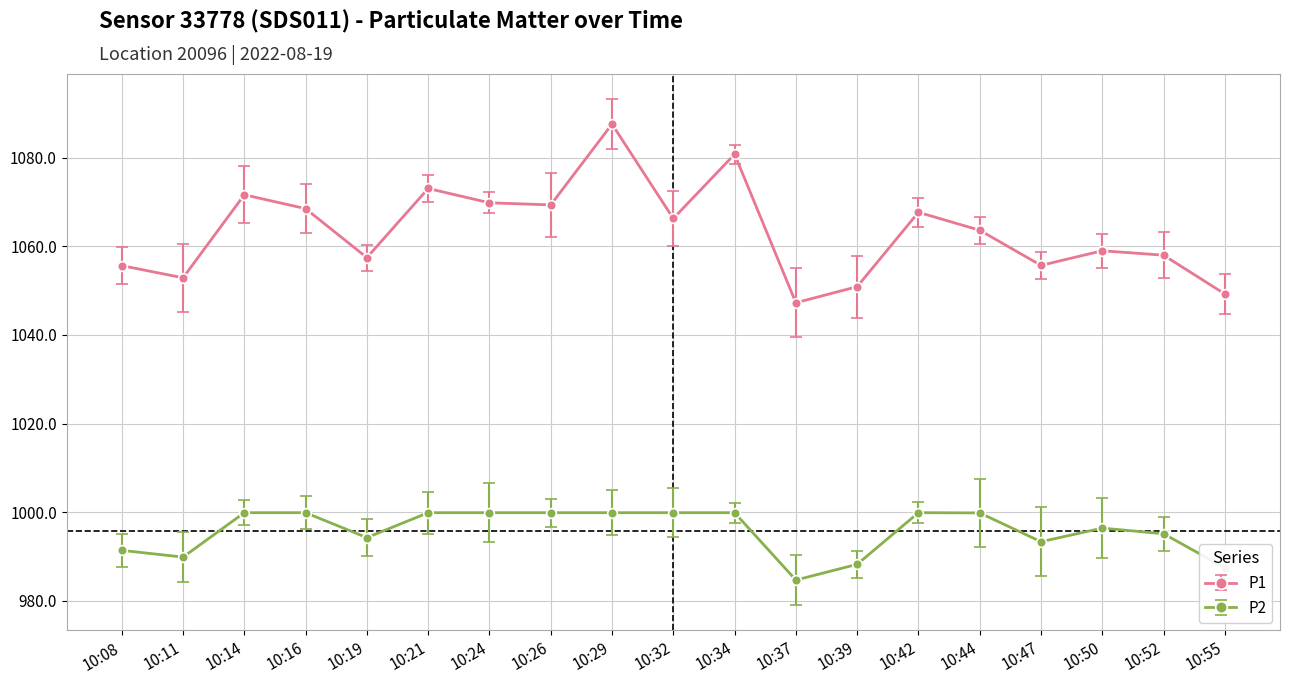

List the series in order of their overall mean, lowest first.

P2, P1